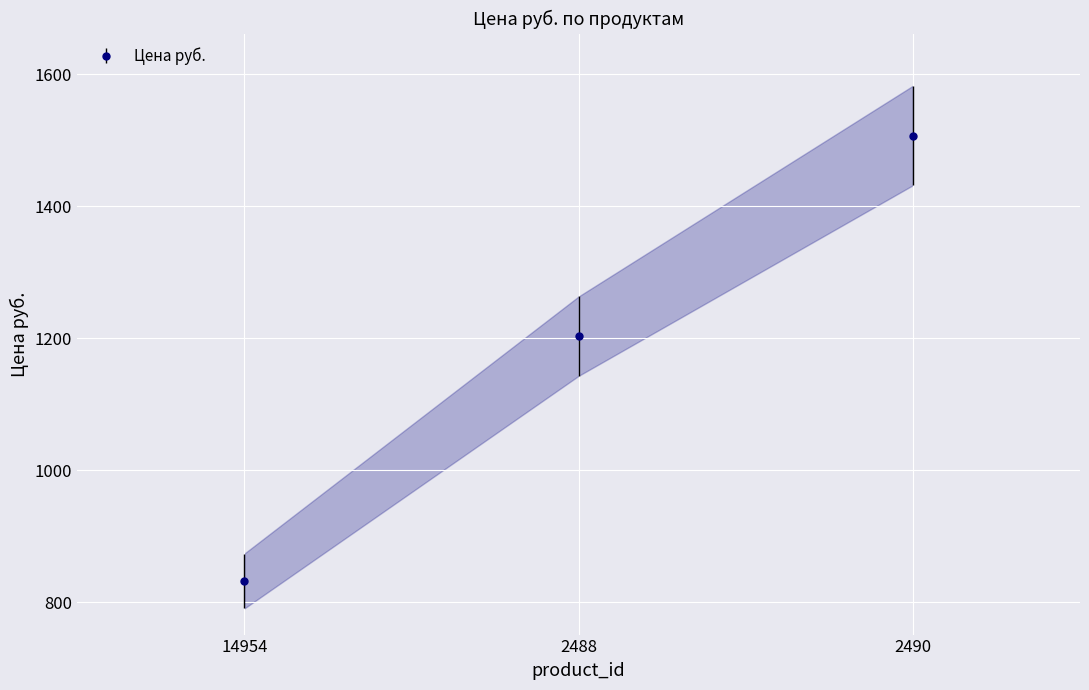

What is the label of the 3rd point from the right?

14954